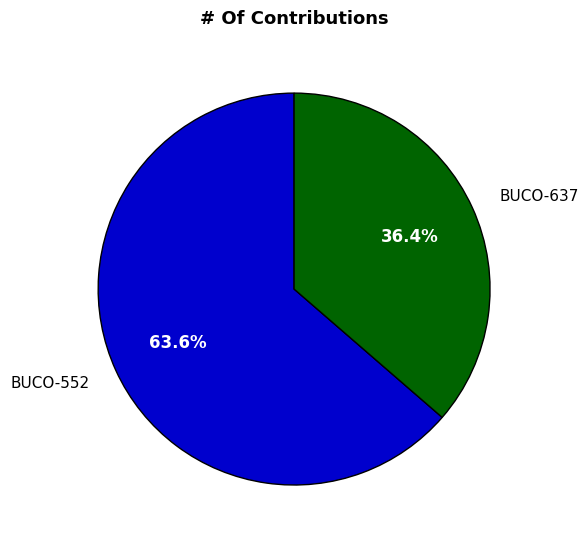

To the nearest percent, what is the difference between the BUCO-637 and BUCO-552 slice percentages?

27%